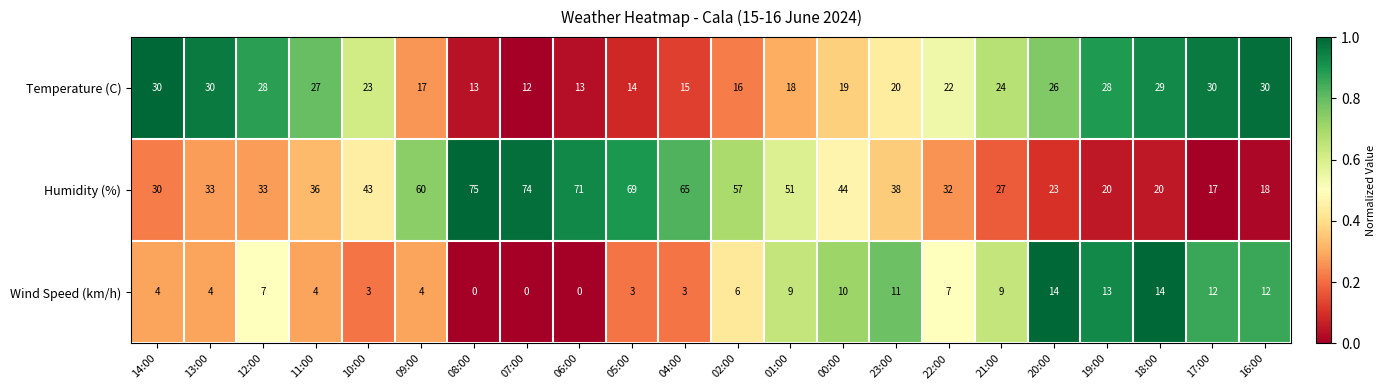

What is the total value across all series at 10:00?

69